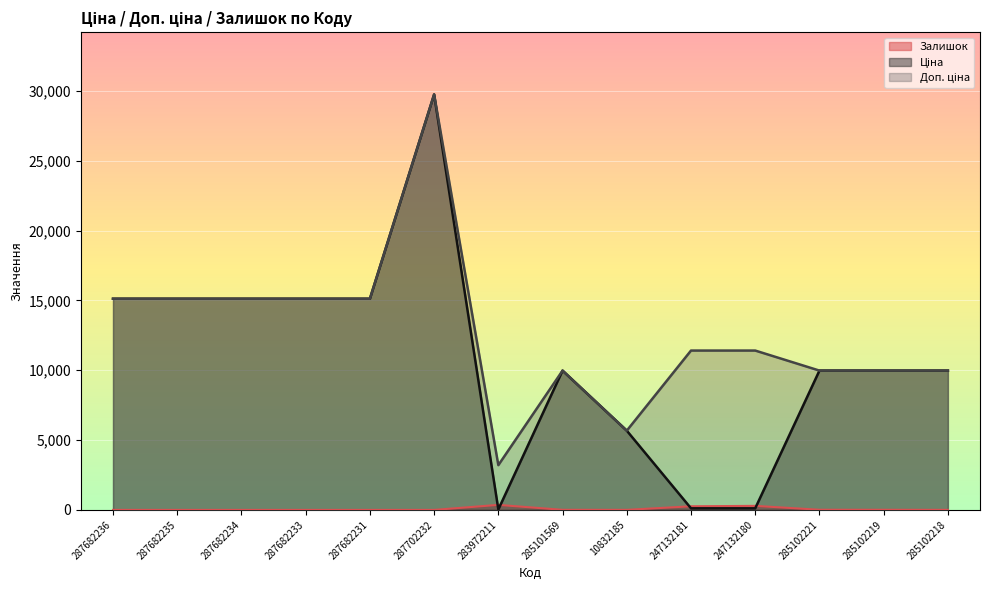

Where is the first local minimum for Доп. ціна?

283972211